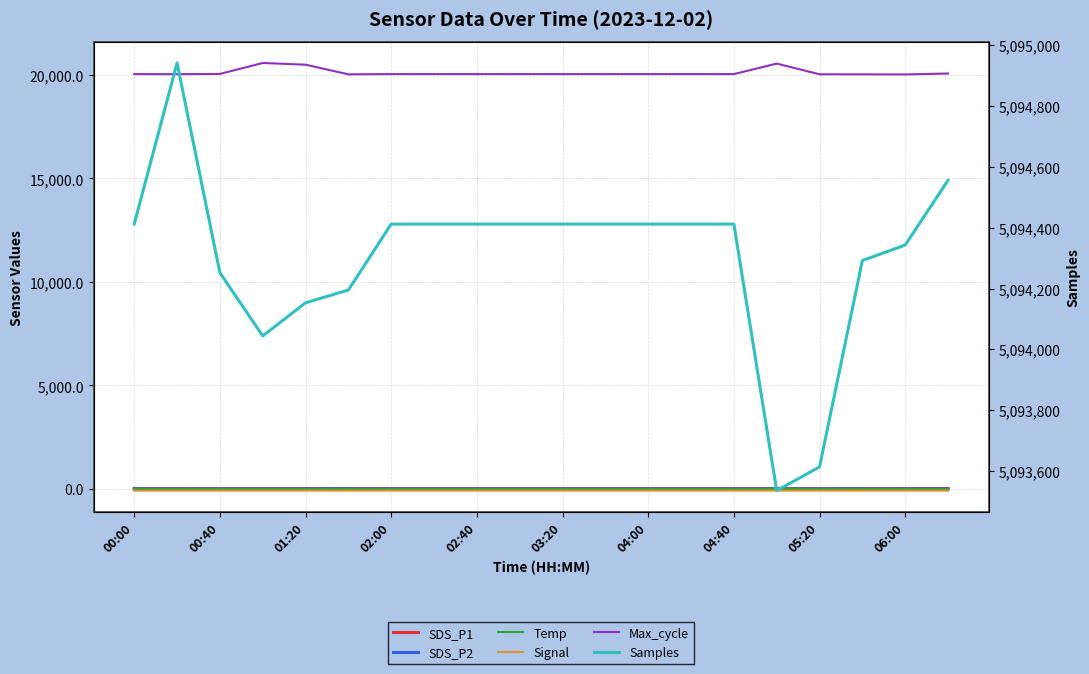

At 00:40, list the series in order from smallest to largest.

Signal, Temp, SDS_P2, SDS_P1, Max_cycle, Samples